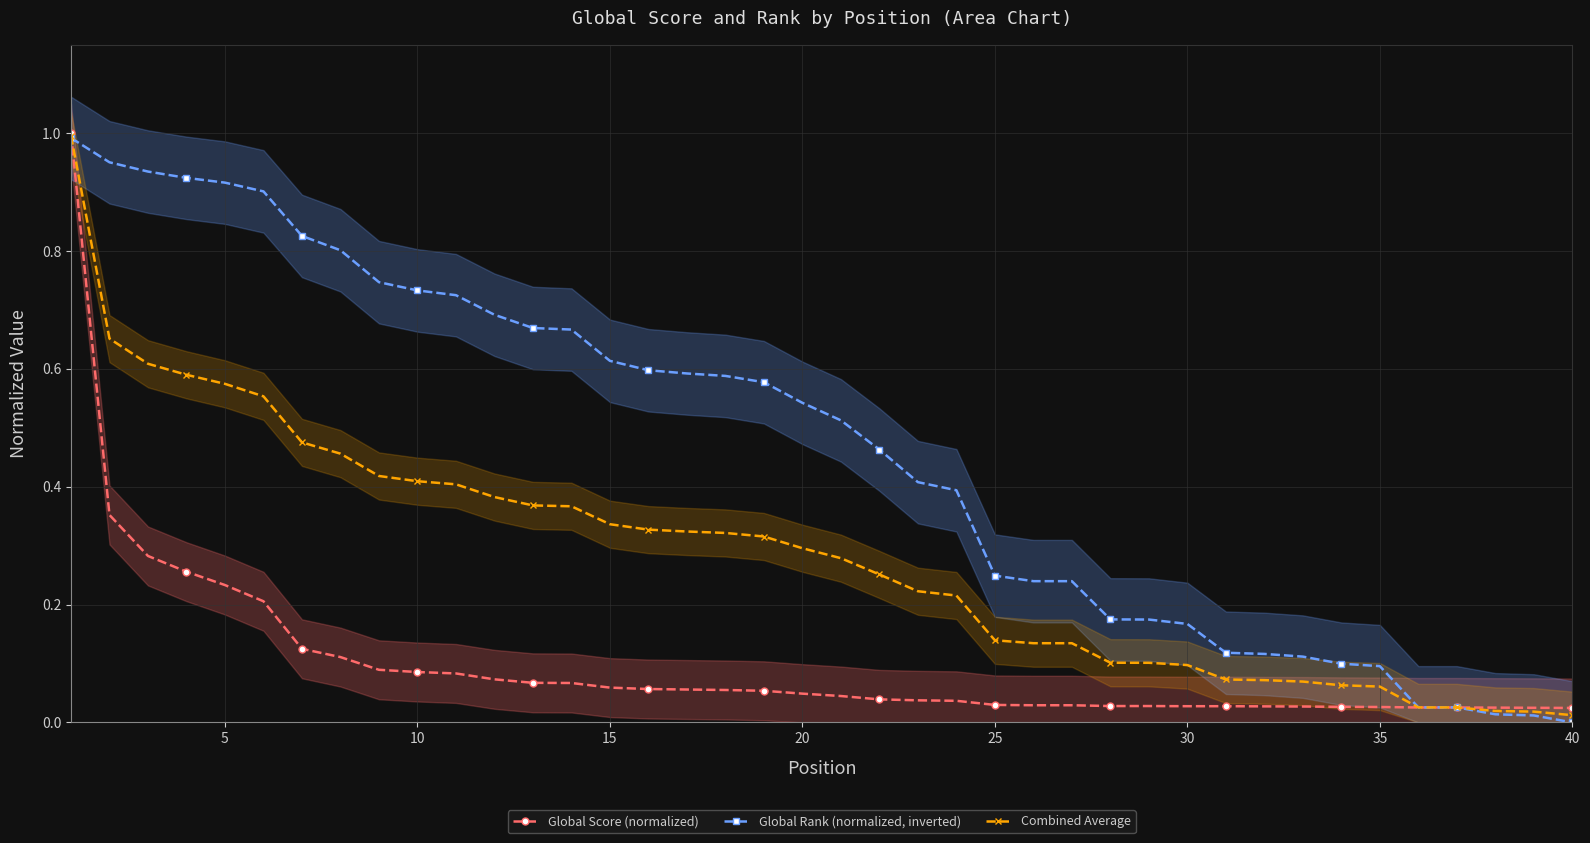

Reading left to right, list all the values displayed in this chart.

Global Score (normalized): 1.0	0.4	0.3	0.3	0.2	0.2	0.1	0.1	0.1	0.1	0.1	0.1	0.1	0.1	0.1	0.1	0.1	0.1	0.1	0.0	0.0	0.0	0.0	0.0	0.0	0.0	0.0	0.0	0.0	0.0	0.0	0.0	0.0	0.0	0.0	0.0	0.0	0.0	0.0	0.0
Global Rank (normalized, inverted): 1.0	1.0	0.9	0.9	0.9	0.9	0.8	0.8	0.7	0.7	0.7	0.7	0.7	0.7	0.6	0.6	0.6	0.6	0.6	0.5	0.5	0.5	0.4	0.4	0.2	0.2	0.2	0.2	0.2	0.2	0.1	0.1	0.1	0.1	0.1	0.0	0.0	0.0	0.0	0.0
Combined Average: 1.0	0.7	0.6	0.6	0.6	0.6	0.5	0.5	0.4	0.4	0.4	0.4	0.4	0.4	0.3	0.3	0.3	0.3	0.3	0.3	0.3	0.3	0.2	0.2	0.1	0.1	0.1	0.1	0.1	0.1	0.1	0.1	0.1	0.1	0.1	0.0	0.0	0.0	0.0	0.0